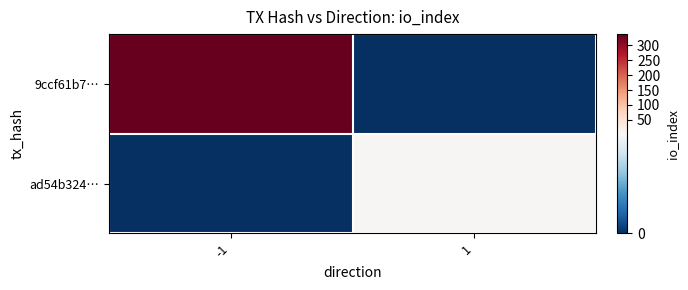

Which series has the largest total across all categories?

9ccf61b7…